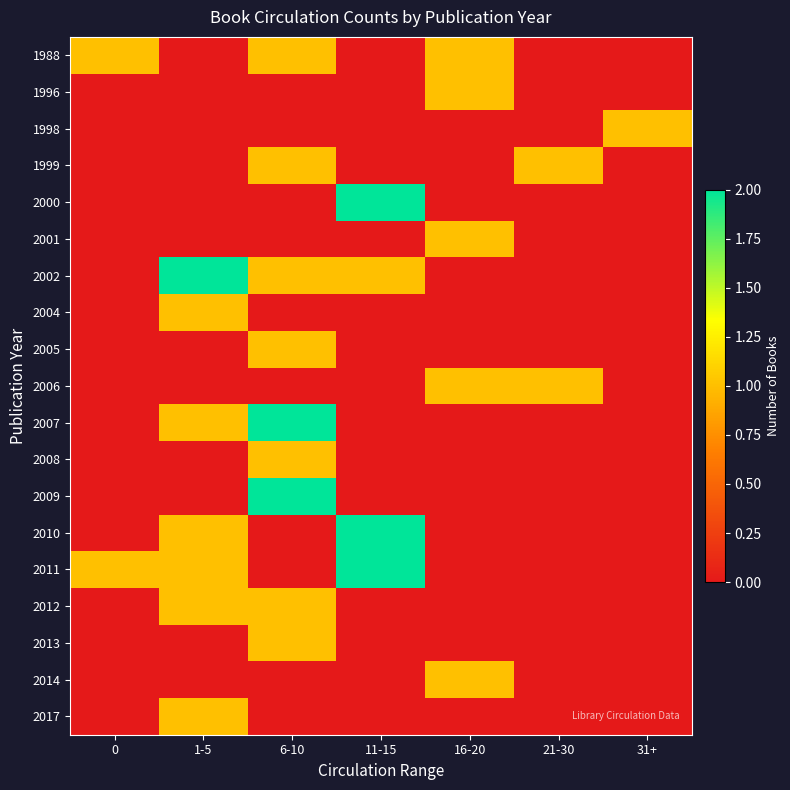

At 16-20, list the series in order from largest to smallest.

1988, 1996, 2001, 2006, 2014, 1998, 1999, 2000, 2002, 2004, 2005, 2007, 2008, 2009, 2010, 2011, 2012, 2013, 2017